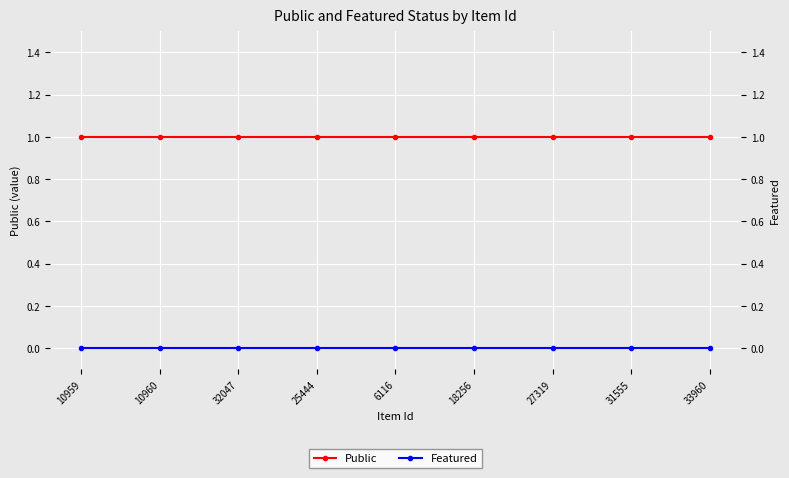

Between 25444 and 33960, which series saw the biggest shift?

Public